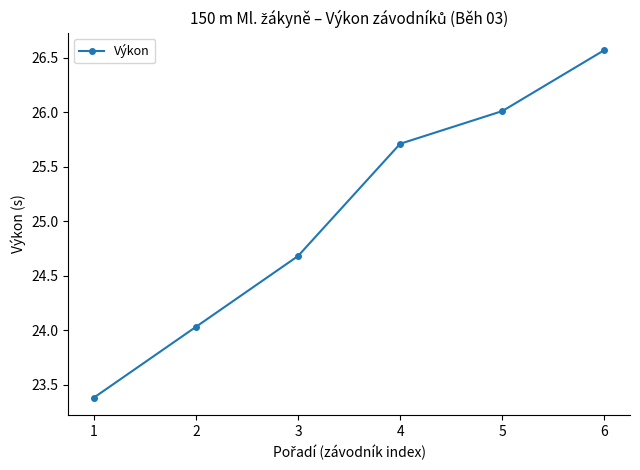

What is the maximum value shown in the chart?

26.6